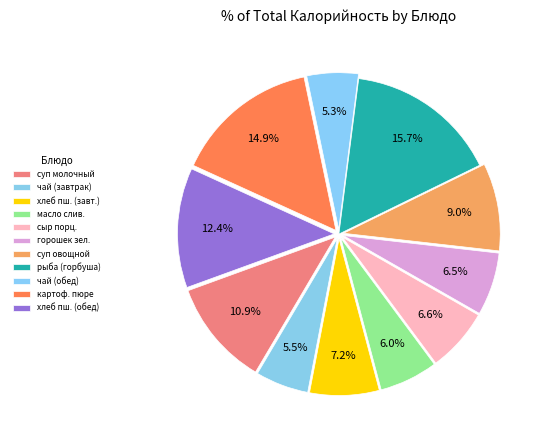

Count the number of slices in the pie.

11